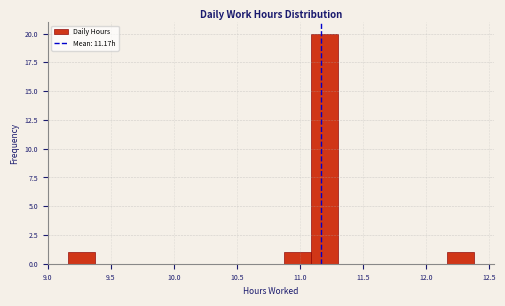

What is the height of the bar covering 9.15 to 9.35 on the x-axis? Neither the bar edges nor the heights are printed on the chart, so give them approximately, as read against the axes.

1